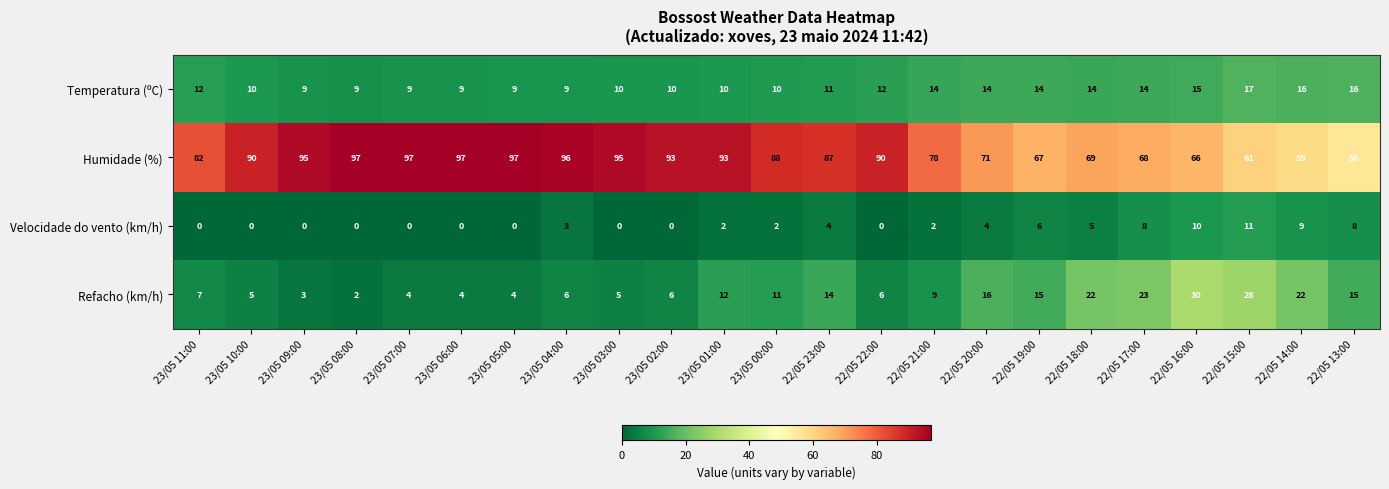

What is the sum of all Velocidade do vento (km/h) values?

74